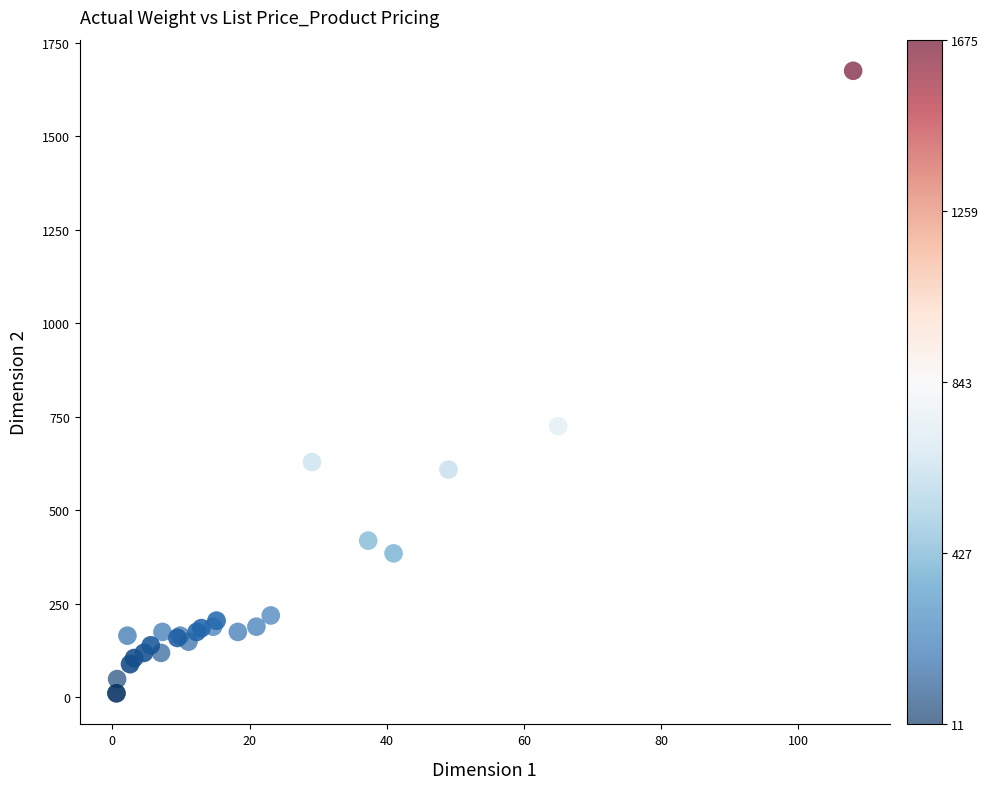

What Y value in the scatter plot is closest to 843?

725